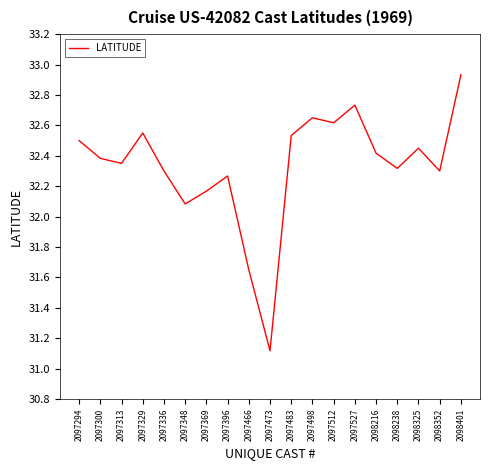

The value at 2097300 is 32.4. True or false?

True